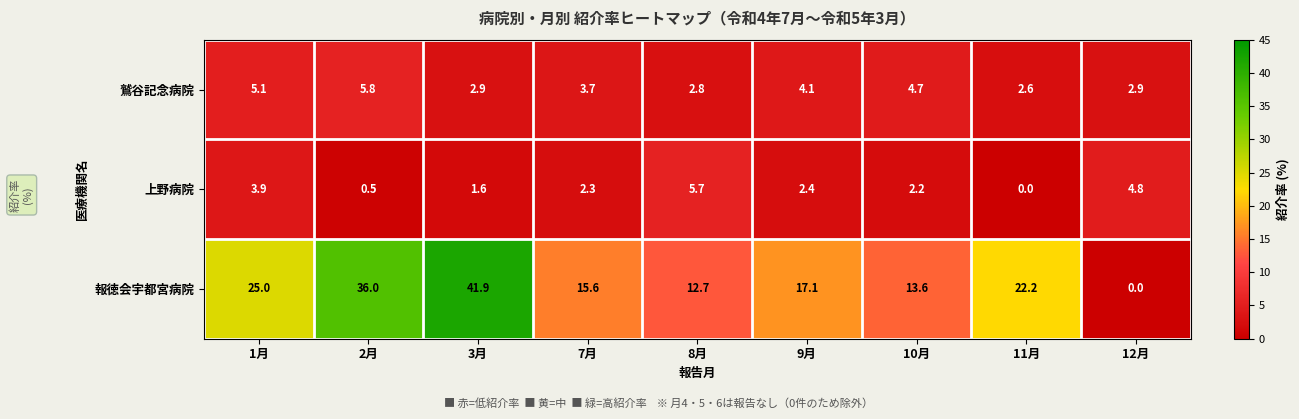

What is the spread (max minus min) of values at 1月?

21.1